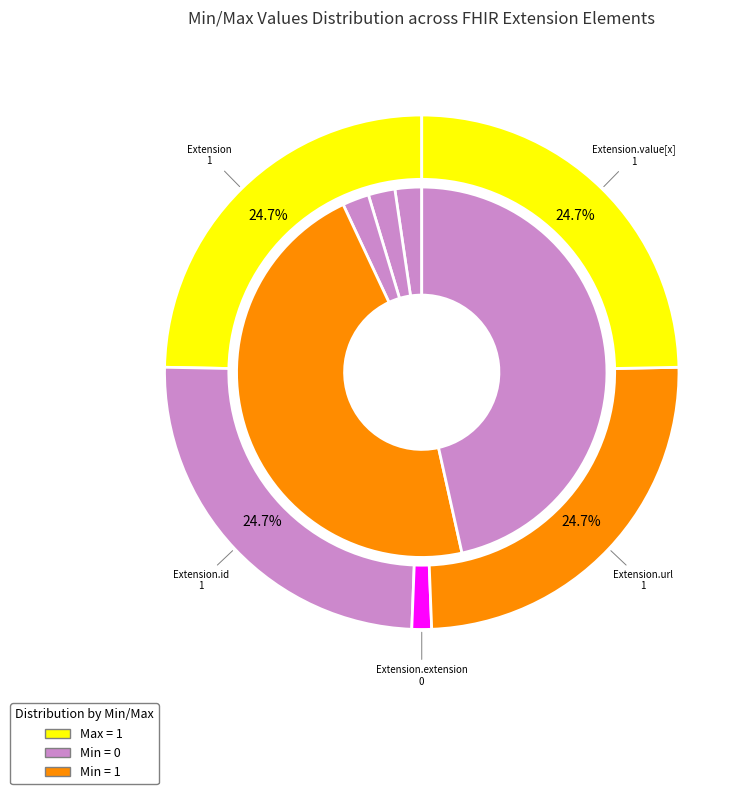

How many segments does this pie chart have?

5